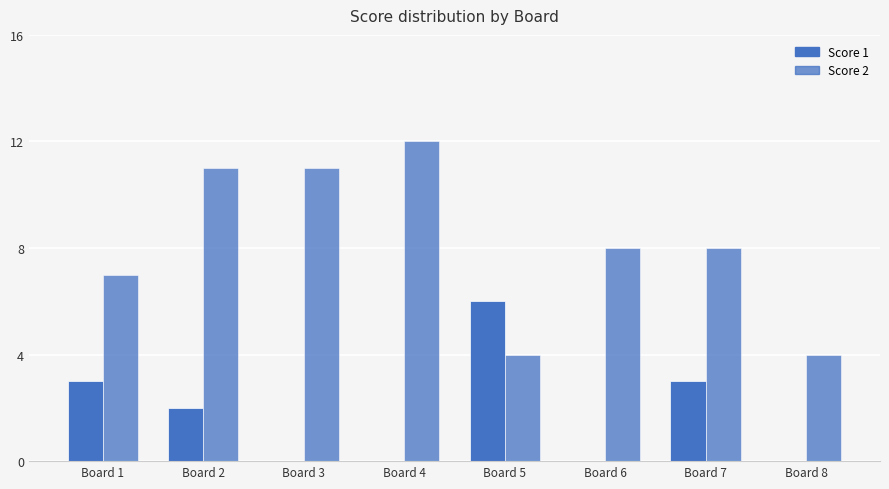

What is the value of the Score 2 bar at the 7th from the left?

8